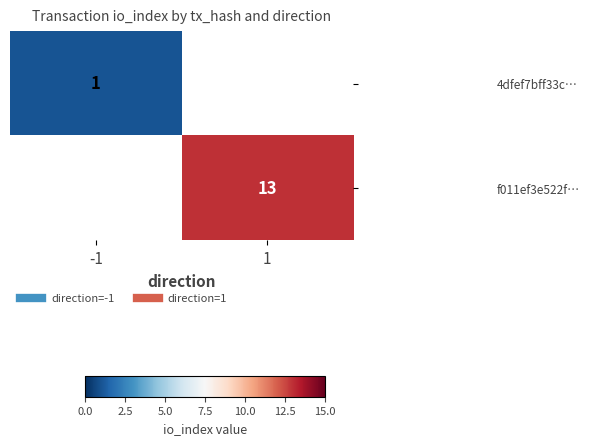

What is the minimum value for 4dfef7bff33c…?

1.0